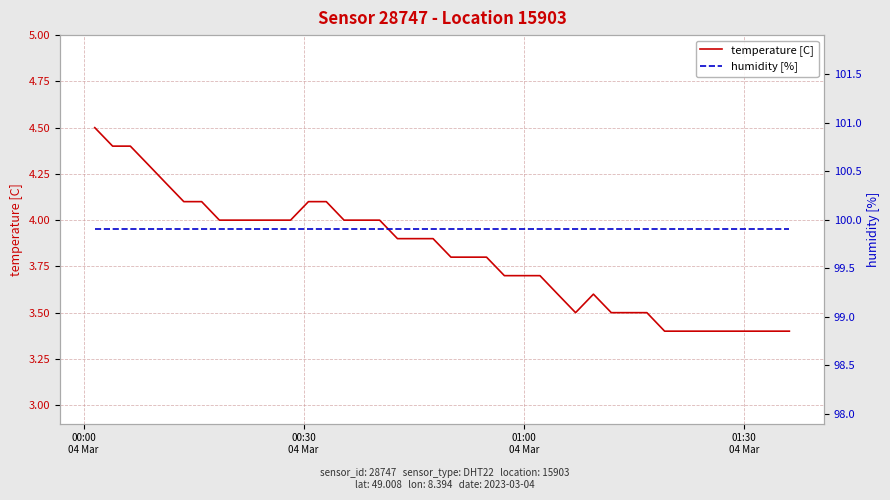

At how many categories does at least one series exceed 47?

40